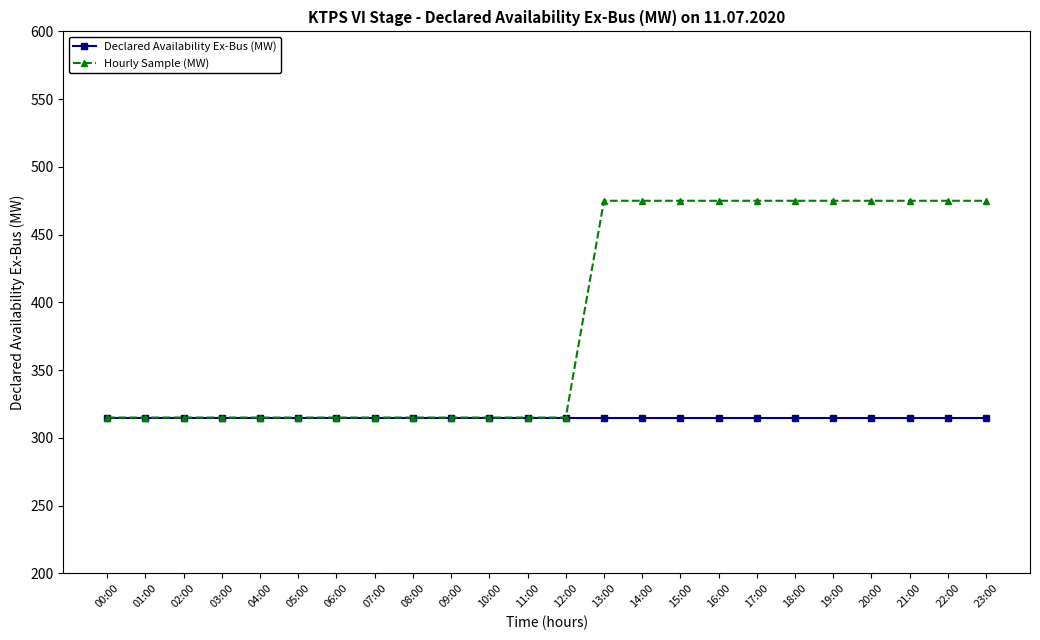

Which series has the largest total across all categories?

Hourly Sample (MW)